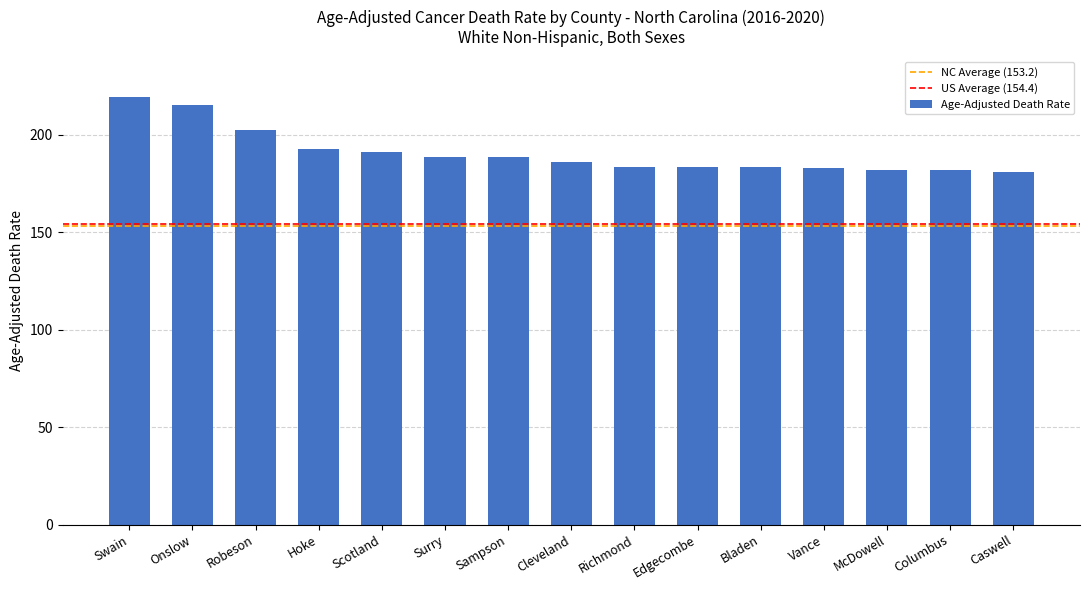

What is the ratio of the value at Bladen to the value at Surry?

1.0